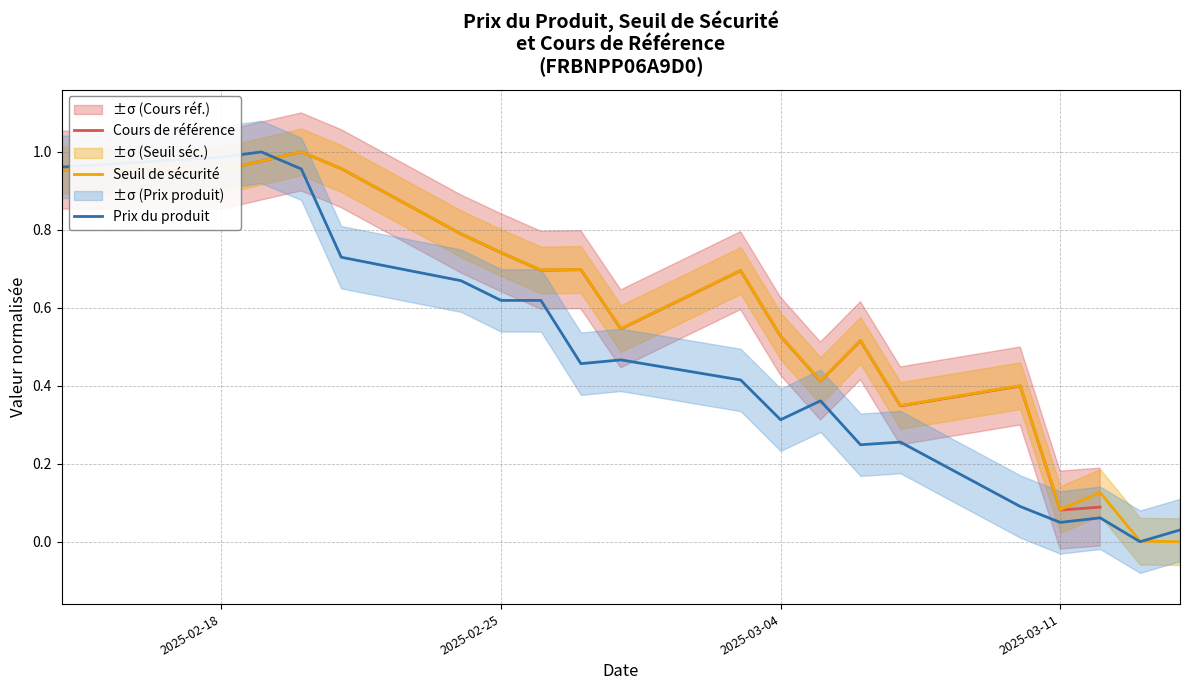

Does the chart display data point markers on the line(s)?

No